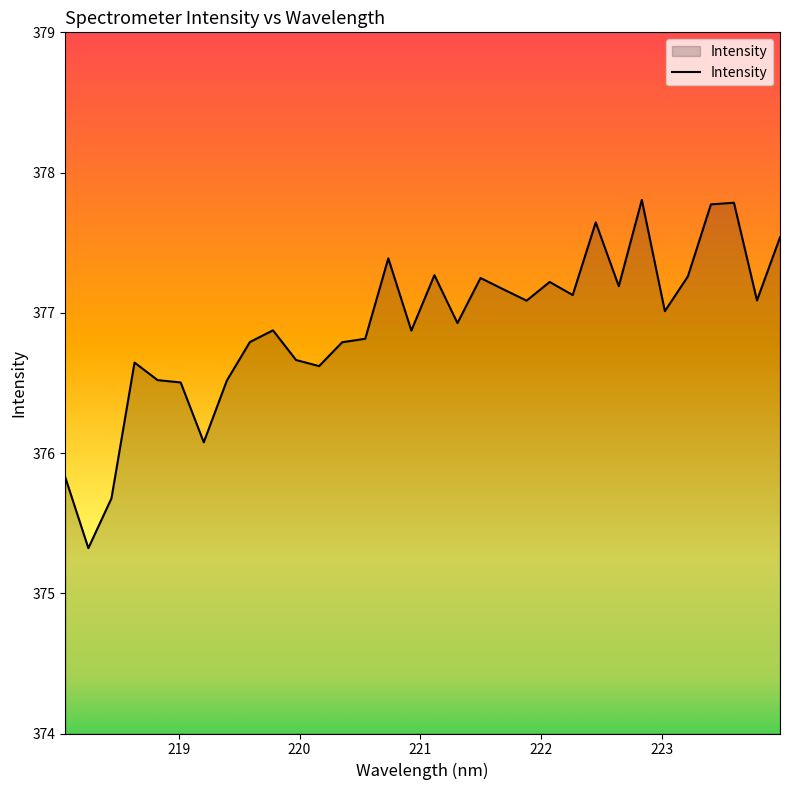

What is the minimum value shown in the chart?

375.3